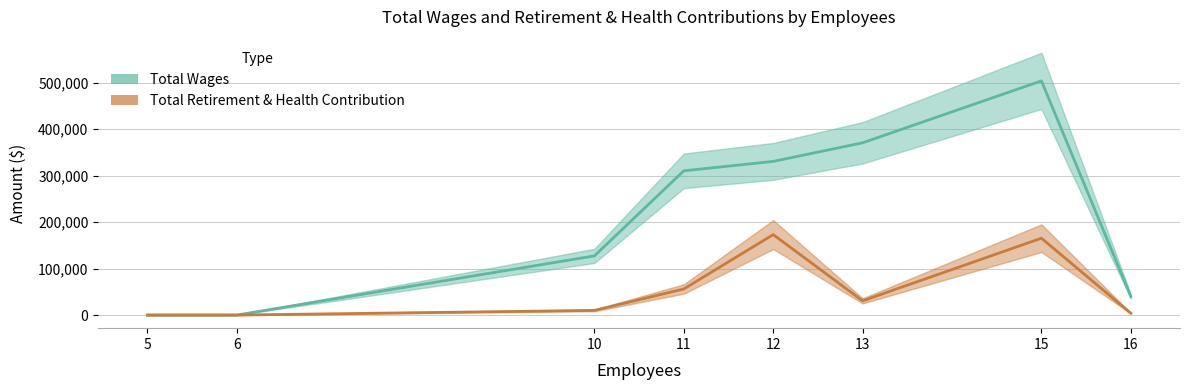

What is the average value of the Total Retirement & Health Contribution series?

54837